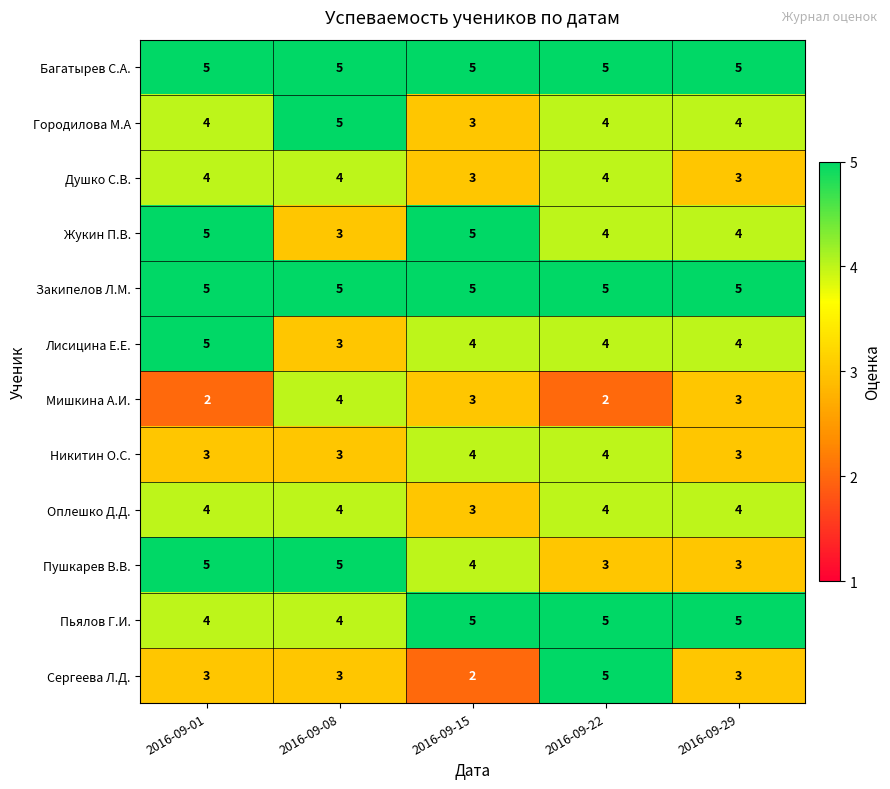

At how many categories does at least one series exceed 4?

5